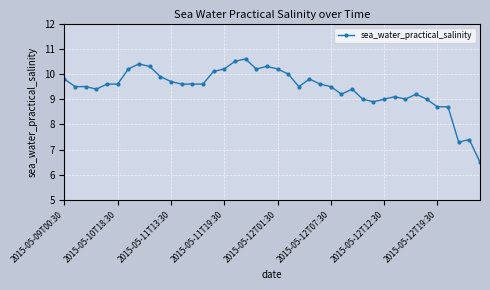

What is the greatest value displayed?

10.6